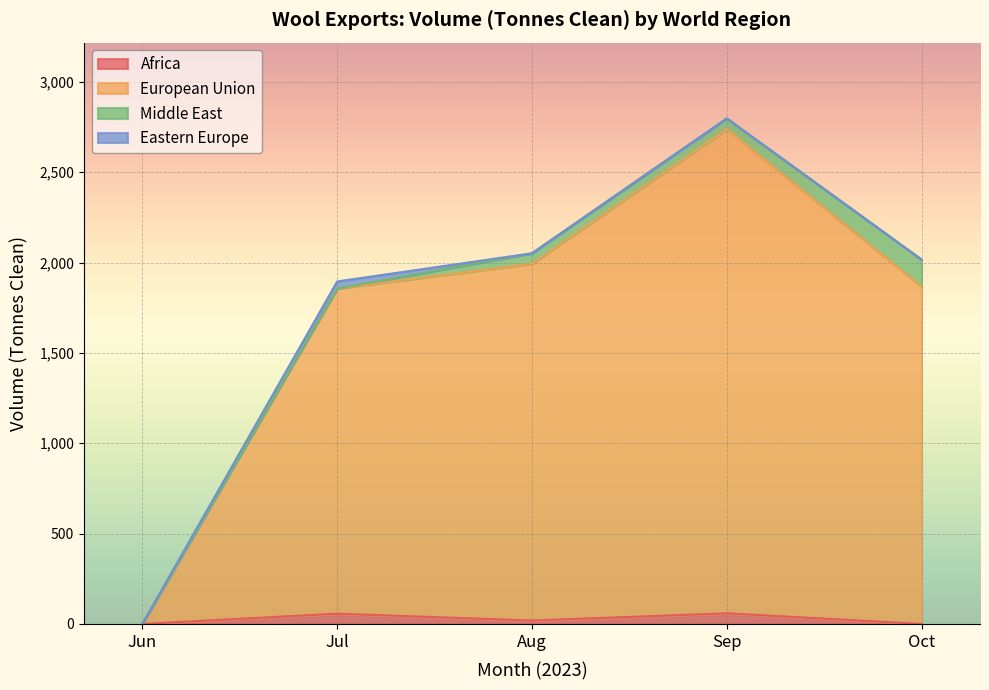

True or false: European Union has a value of 1317 at Aug.

False